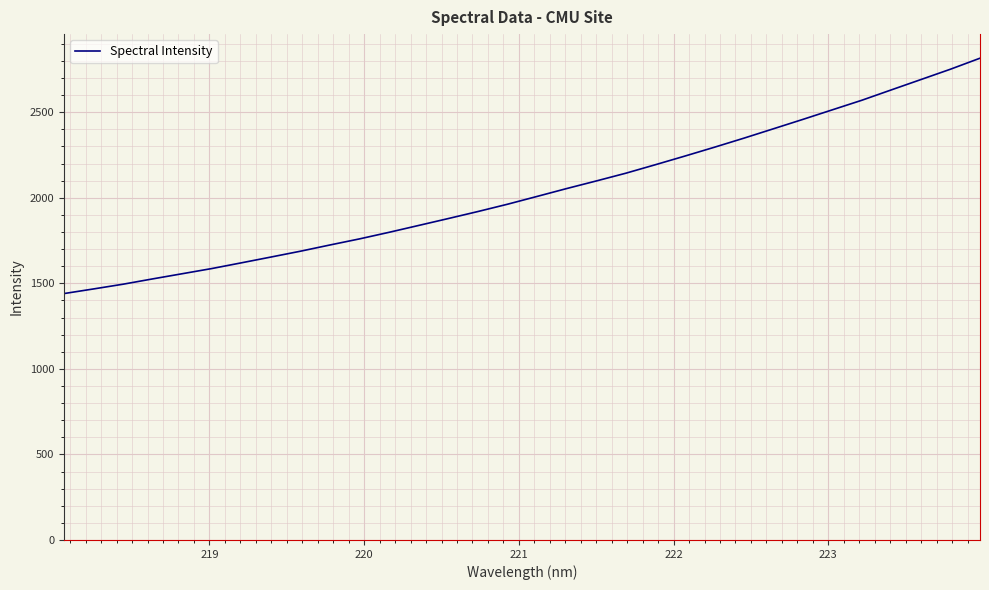

What is the smallest value displayed?

1440.2